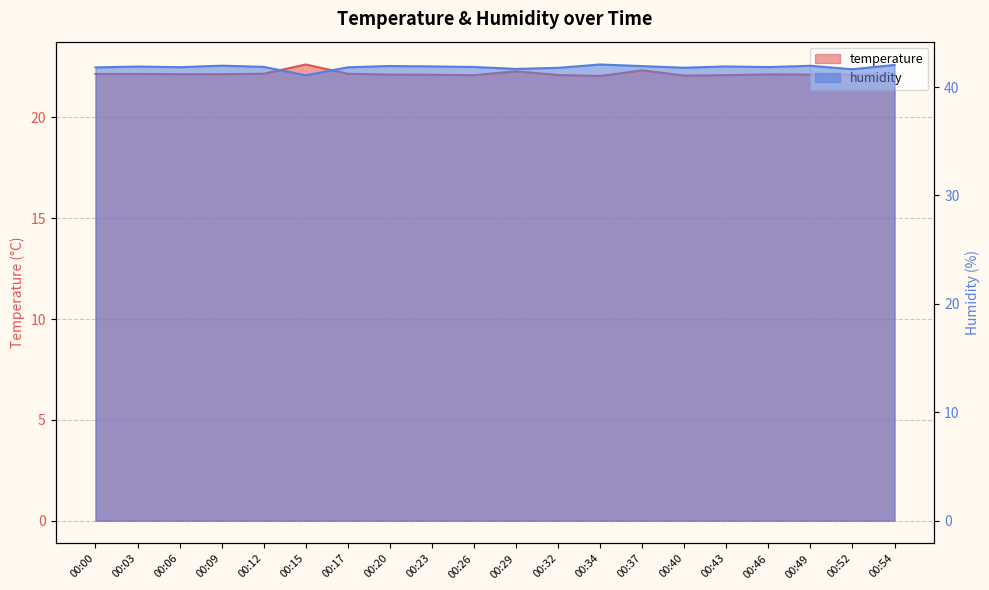

At 00:49, list the series in order from largest to smallest.

humidity, temperature